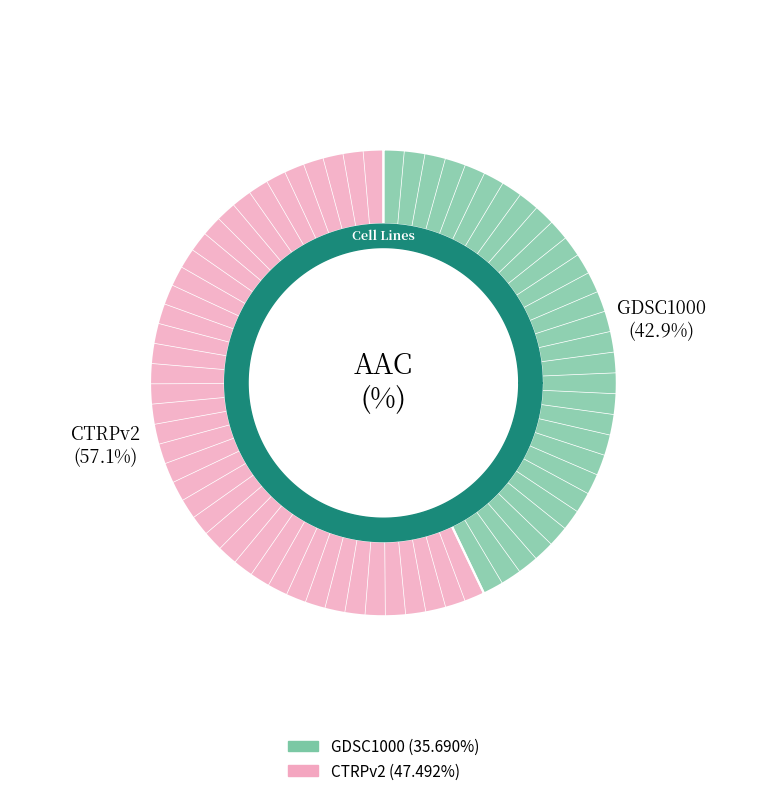

True or false: GDSC1000 accounts for 43% of the total.

True